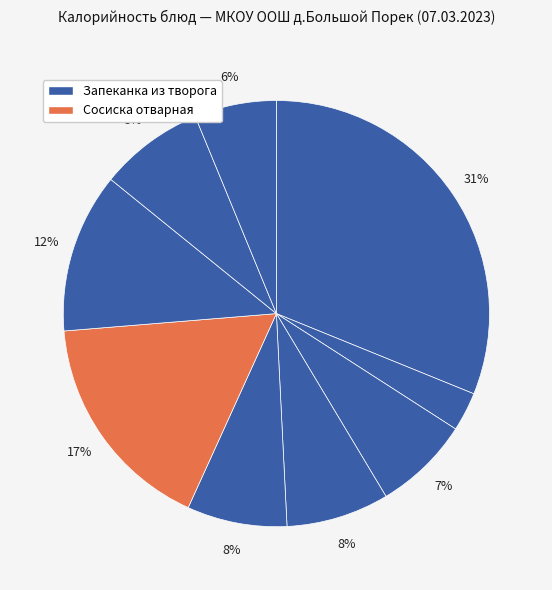

Count the number of slices in the pie.

9